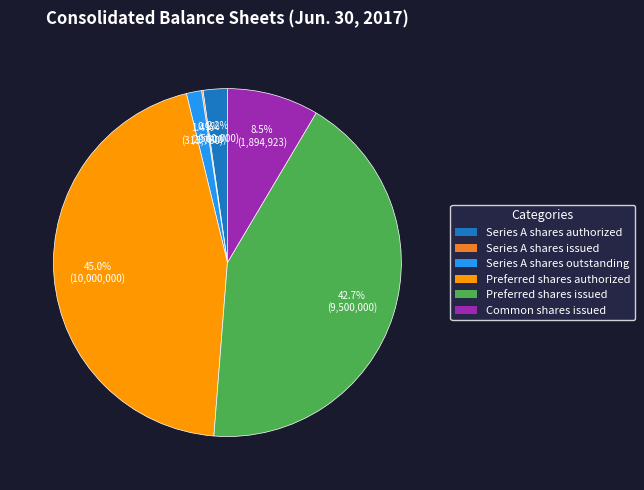

Is there a majority slice in this chart?

No